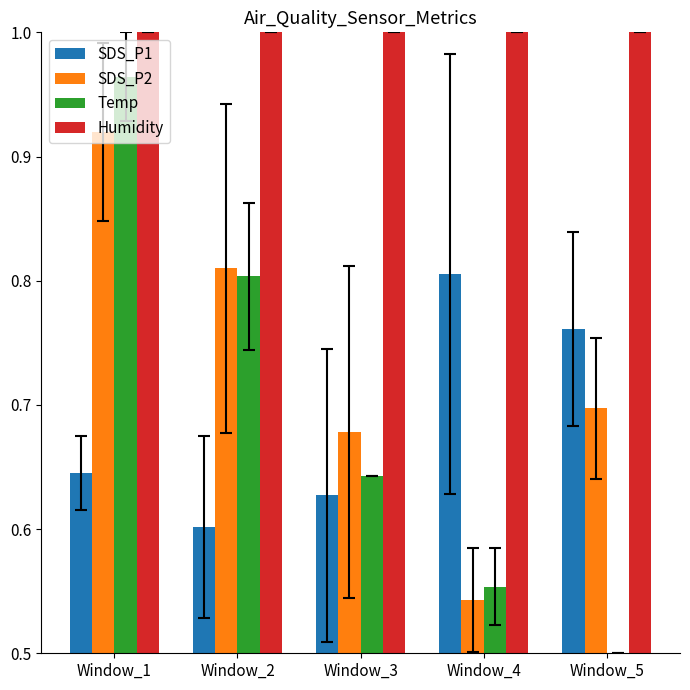

Is the value of SDS_P2 at Window_1 greater than the value of Humidity at Window_4?

No